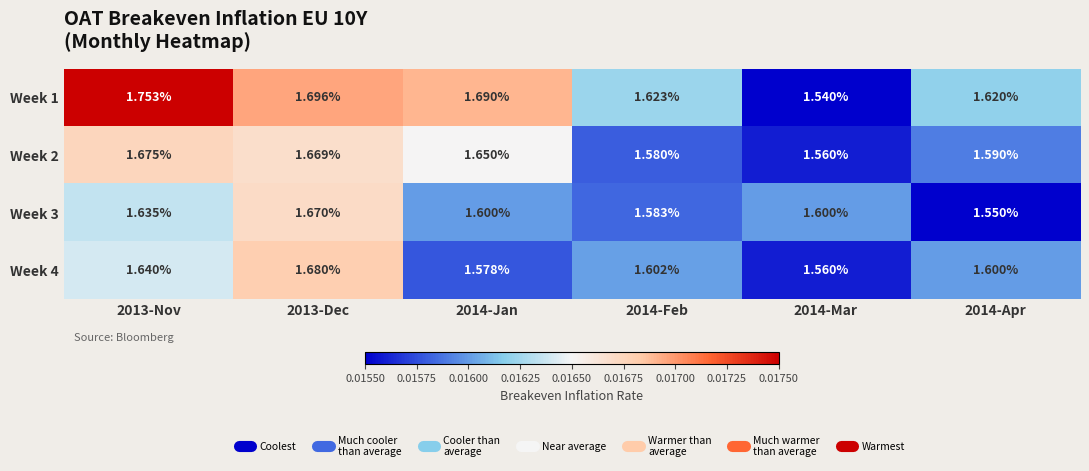

Is the value of Week 2 at 2014-Apr greater than the value of Week 1 at 2014-Apr?

No